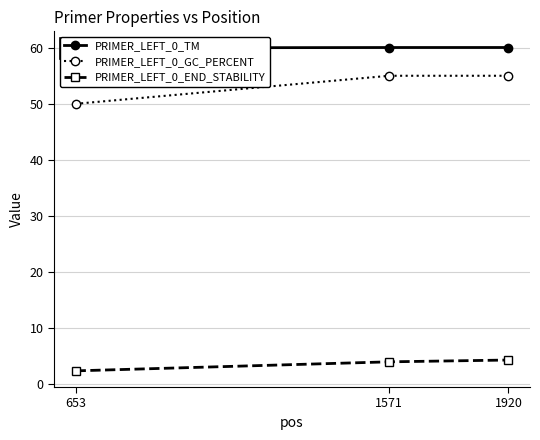

Is the value of PRIMER_LEFT_0_END_STABILITY at 653 greater than the value of PRIMER_LEFT_0_TM at 653?

No